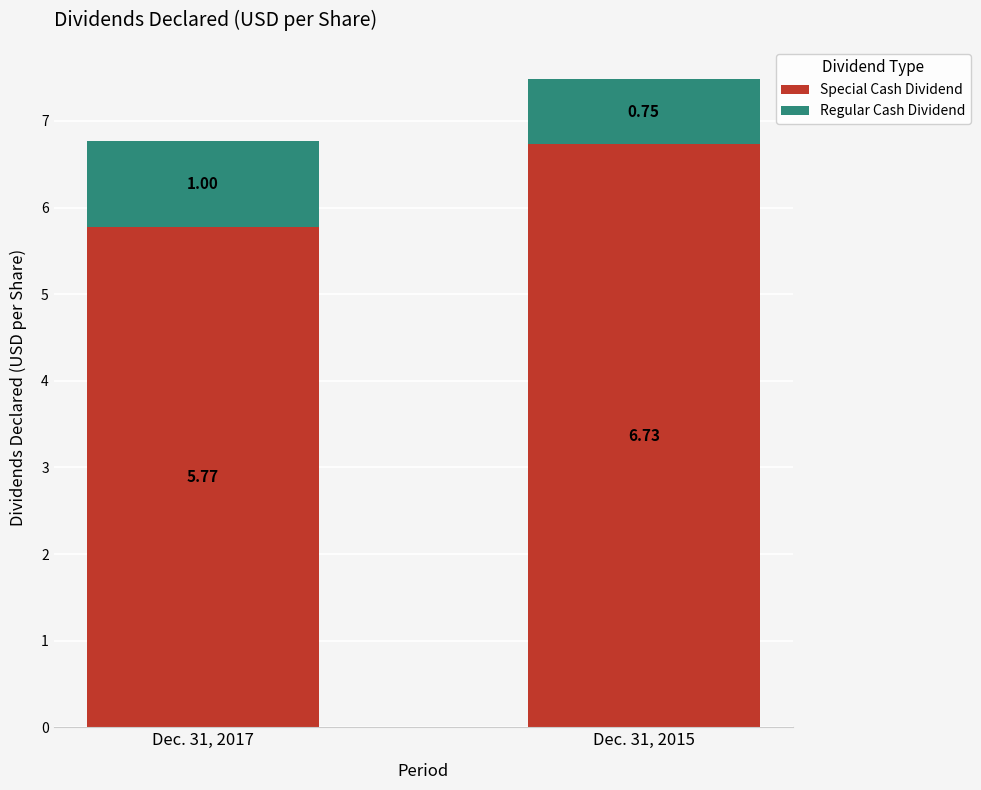

What is the sum of the Special Cash Dividend values at Dec. 31, 2017 and Dec. 31, 2015?

12.5